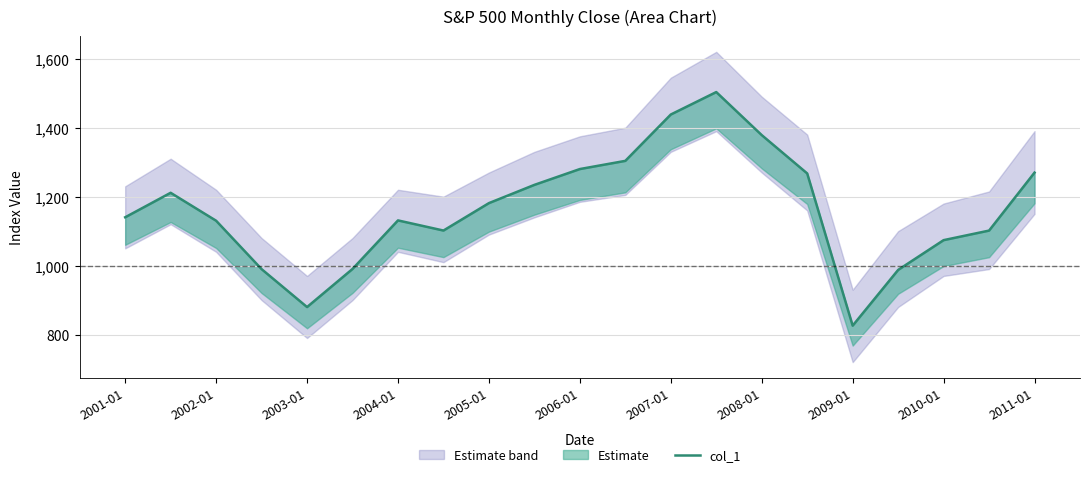

What is the value of the 19th point from the left?

1073.9